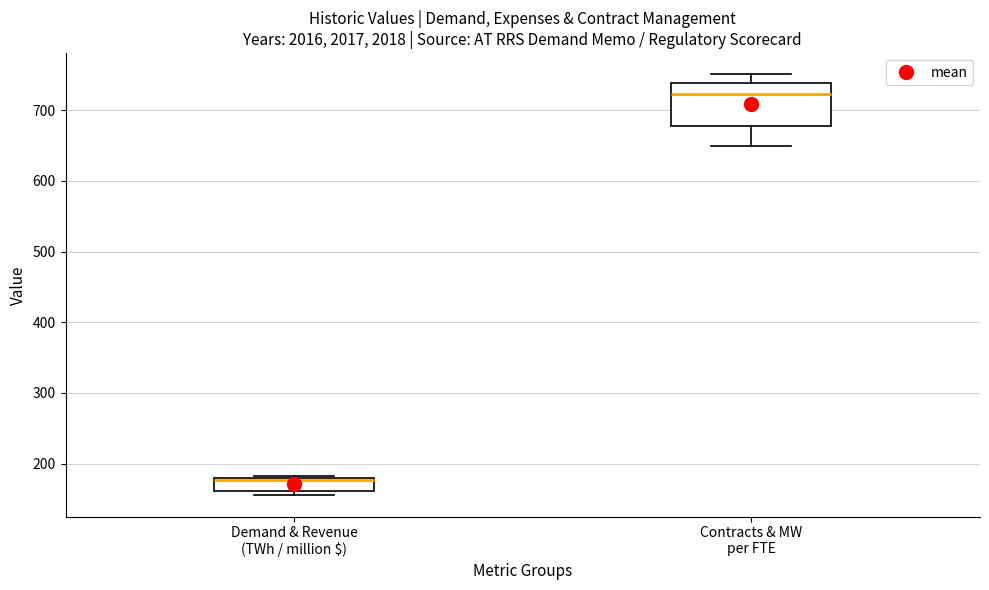

Reading left to right, read every box against the y-axis: the position of its median line, the range the box covers, and the ends of its whiskers. The values are not printed on the chart, so give them approximately, as read against the axis.

Demand & Revenue (TWh / million $): median 180 (just below the box's upper edge), box 160 to 180, whiskers 150 to 180
Contracts & MW per FTE: median 720, box 680 to 740, whiskers 650 to 750